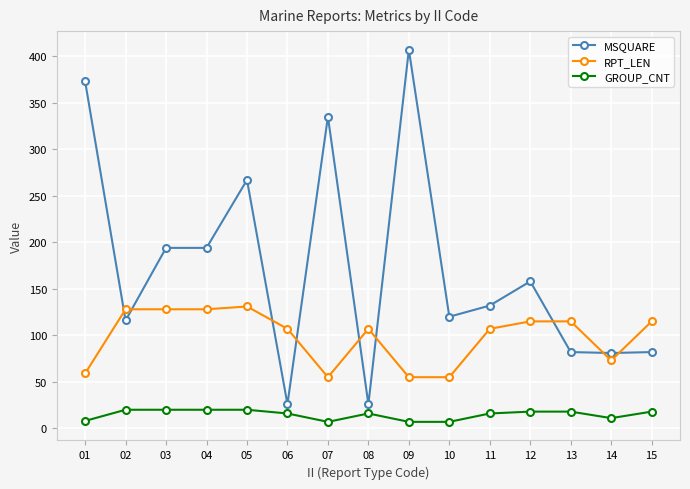

Which series has the largest total across all categories?

MSQUARE